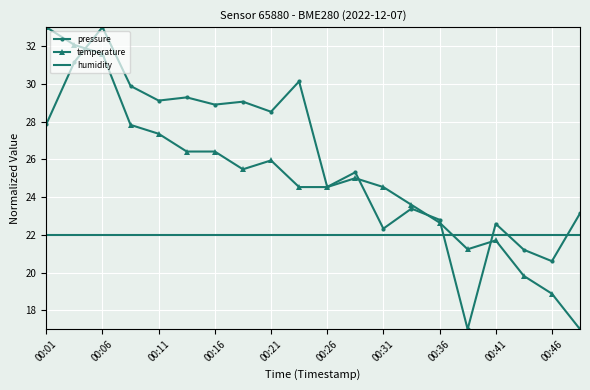

List the series in order of their overall mean, highest first.

pressure, temperature, humidity